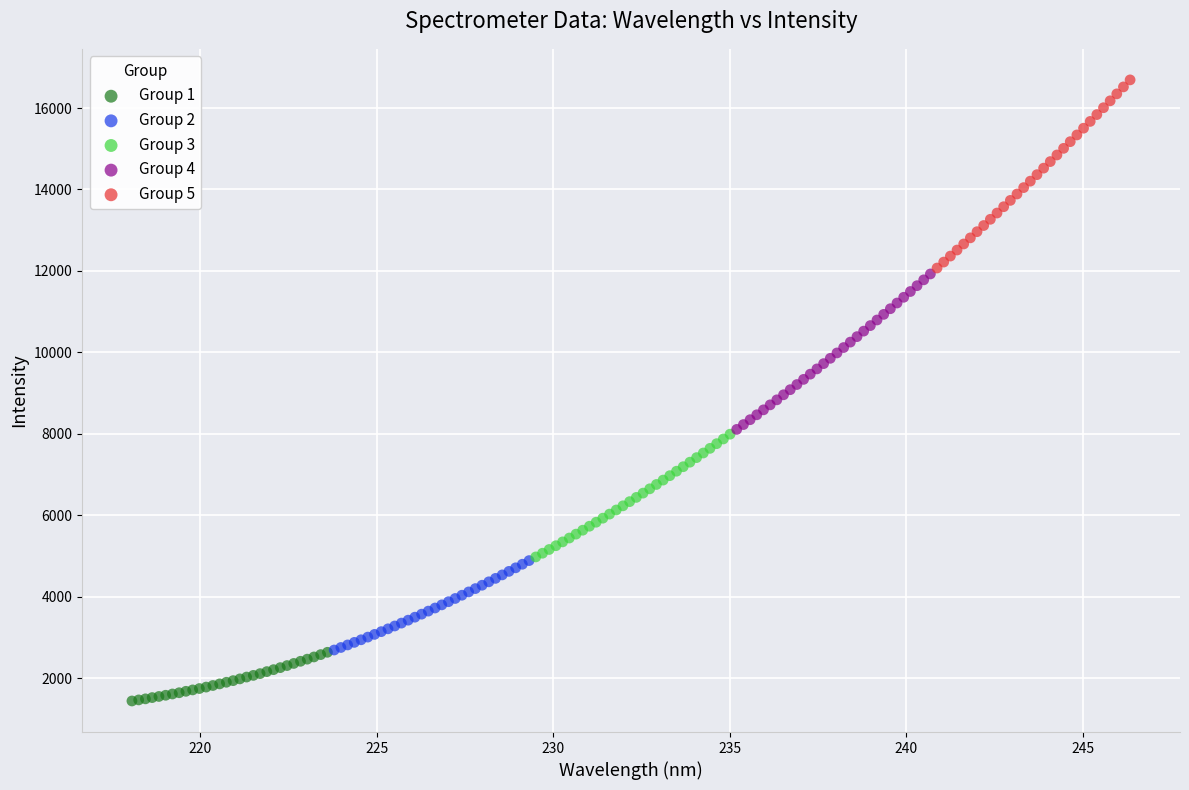

Which series has the widest spread of Y values?

Group 5